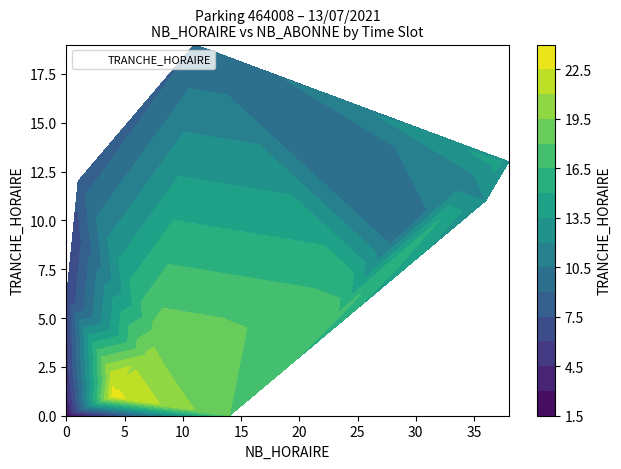

Which series has the widest spread of values?

NB_HORAIRE